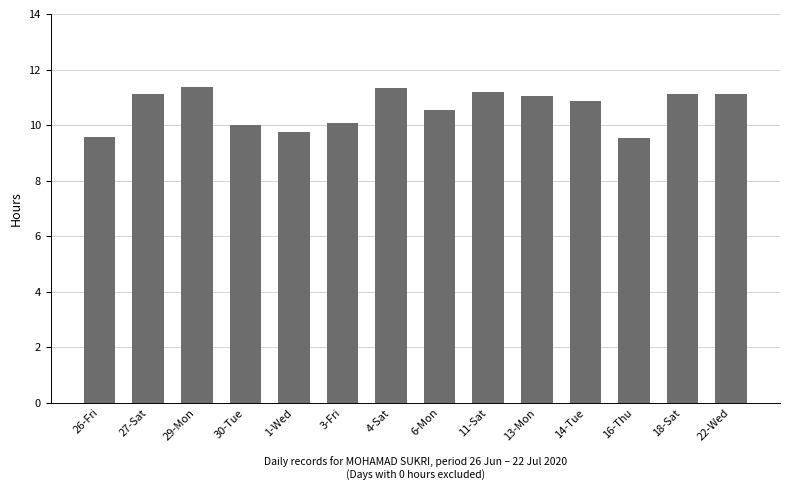

What is the greatest value displayed?

11.4